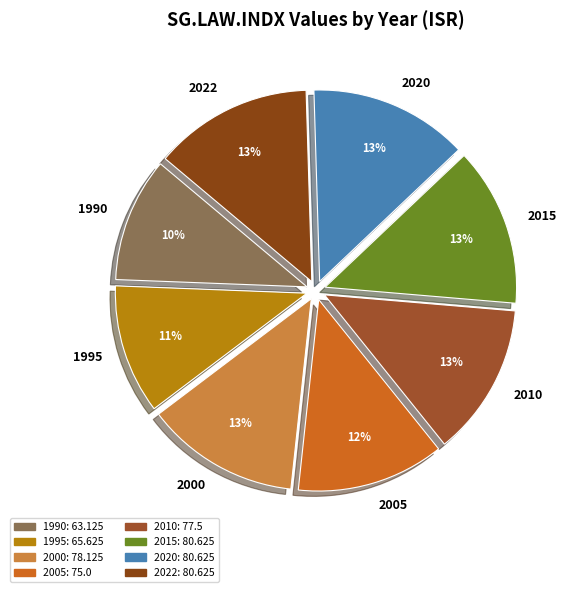

Does 2015 account for over 50% of the chart?

No